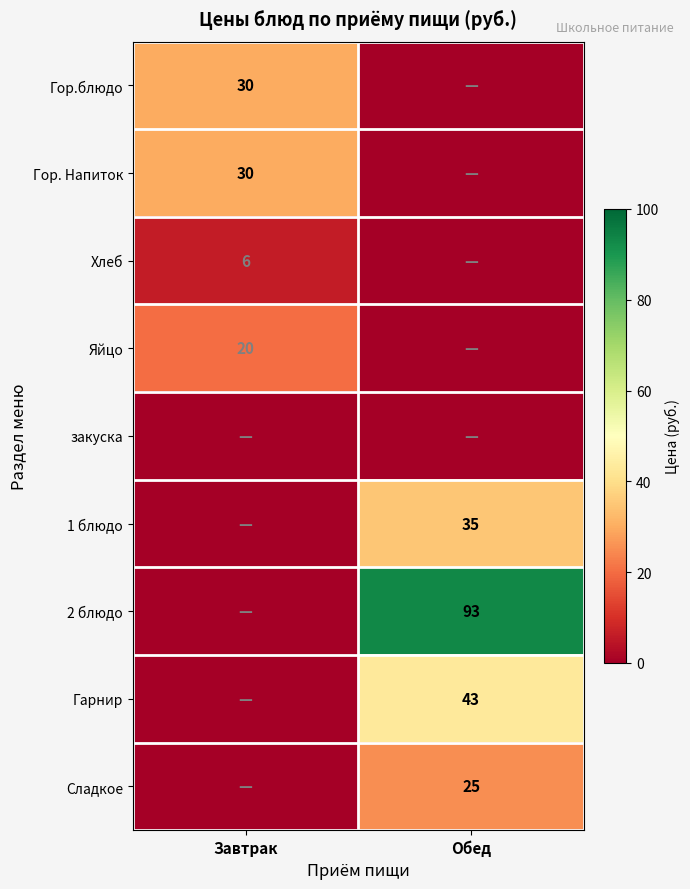

Is the value of Яйцо at Завтрак greater than the value of 2 блюдо at Обед?

No